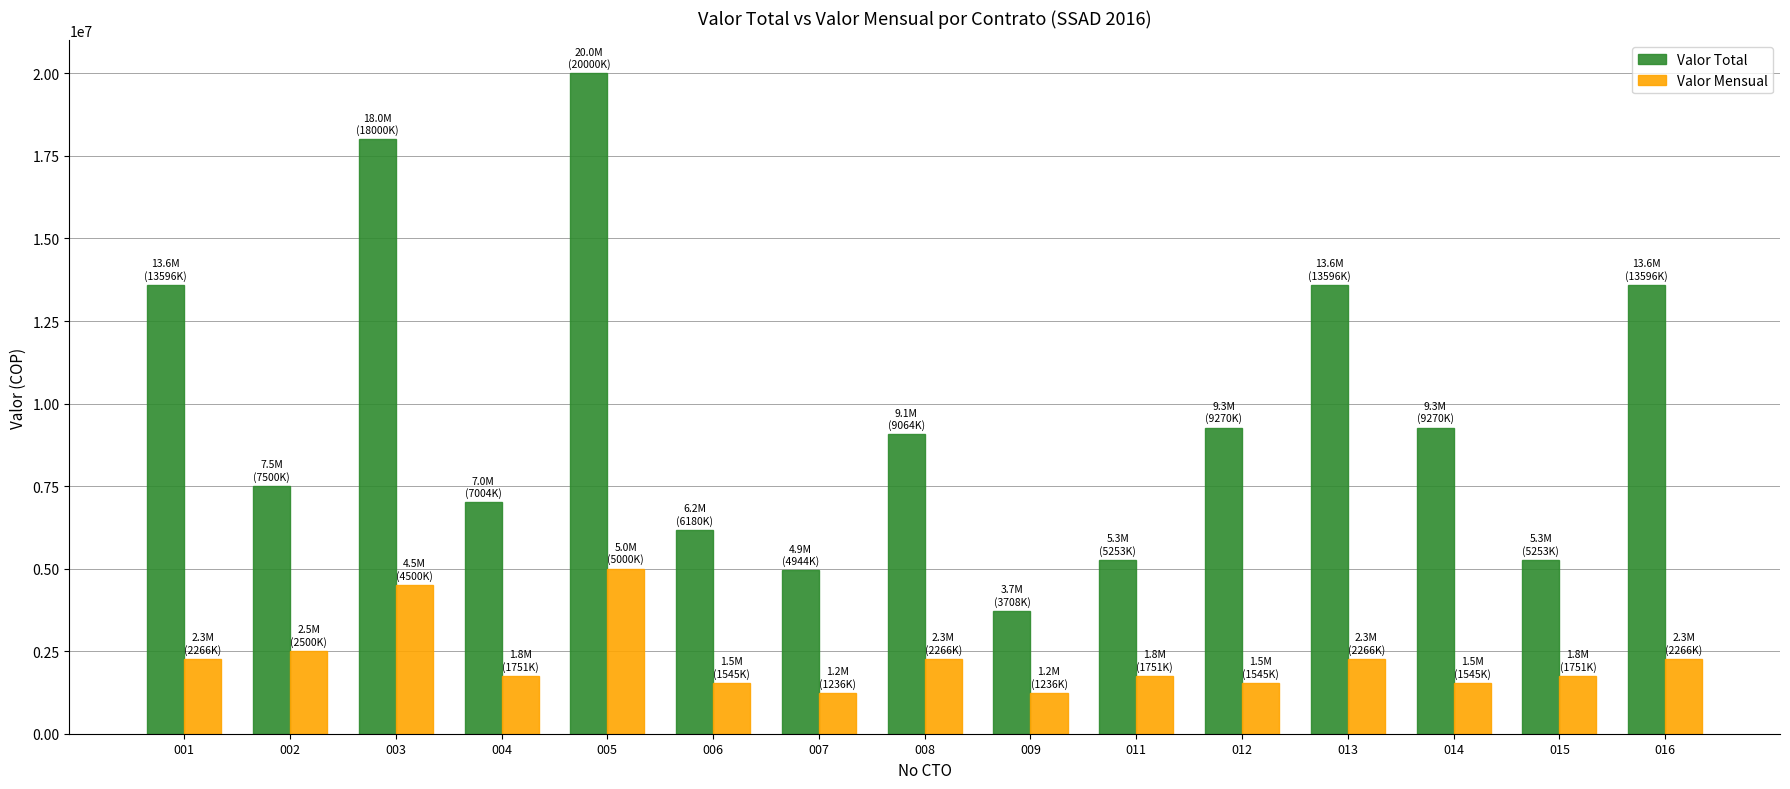

How many distinct data groups are displayed?

2